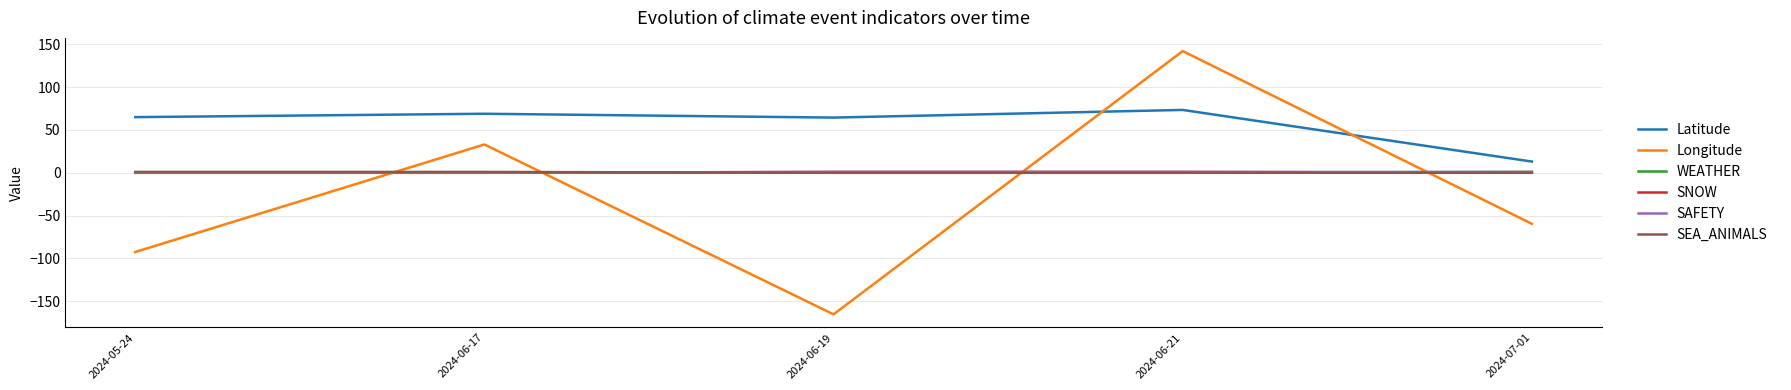

True or false: SEA_ANIMALS and Latitude intersect in this chart.

False